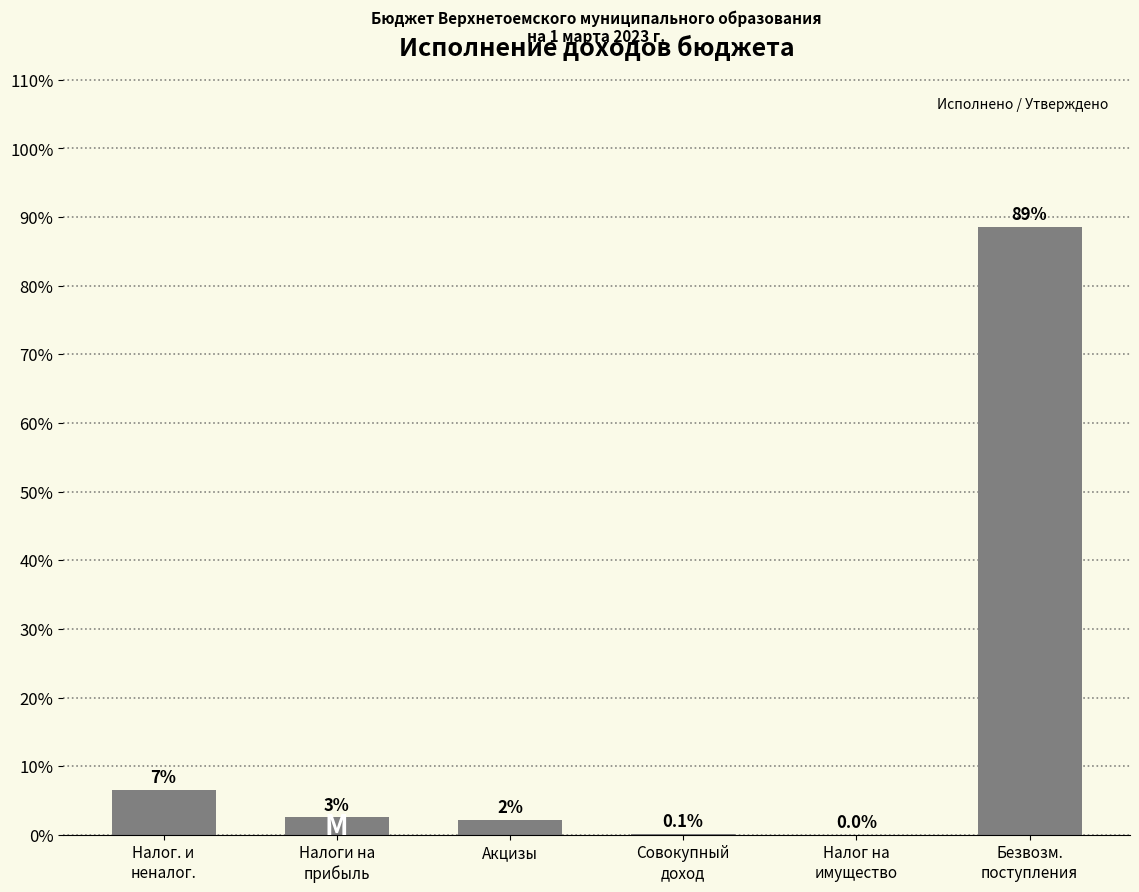

What is the greatest value displayed?

88.6